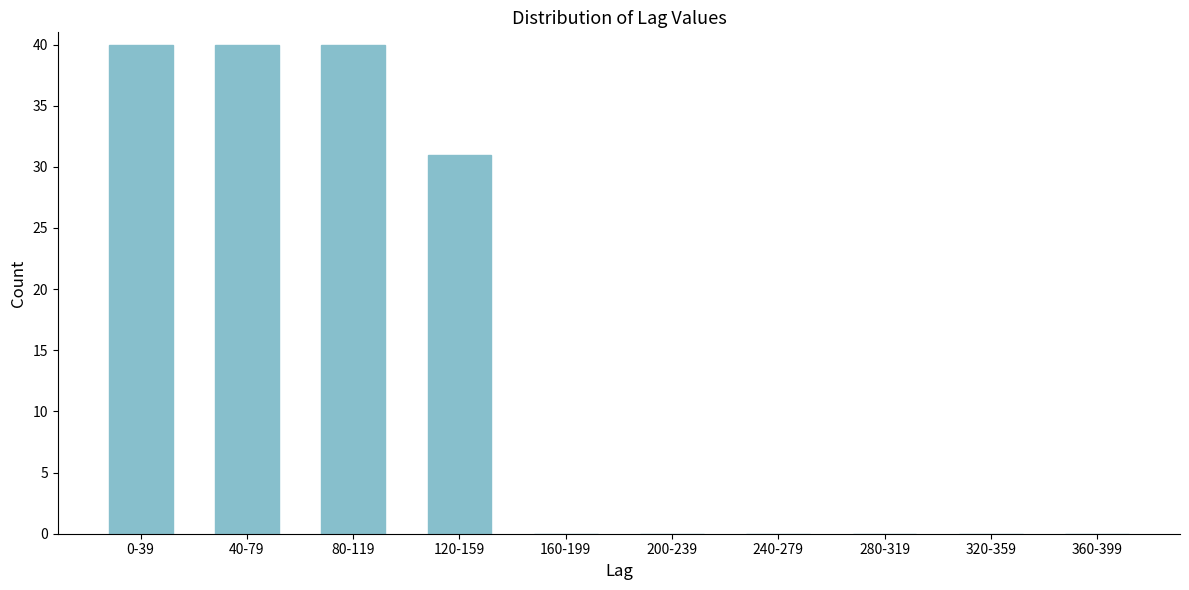

Reading right to left, extract all data points from this chart.

360-399=0	320-359=0	280-319=0	240-279=0	200-239=0	160-199=0	120-159=31	80-119=40	40-79=40	0-39=40